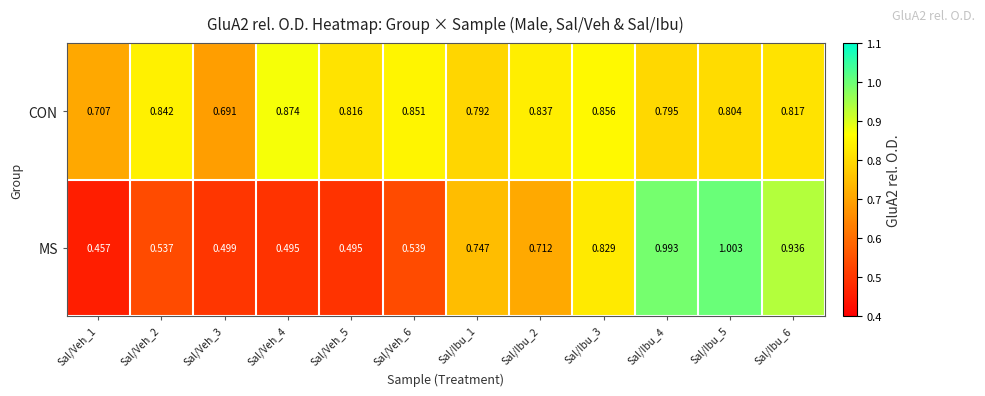

Rank the series by their maximum value, from lowest to highest.

CON, MS